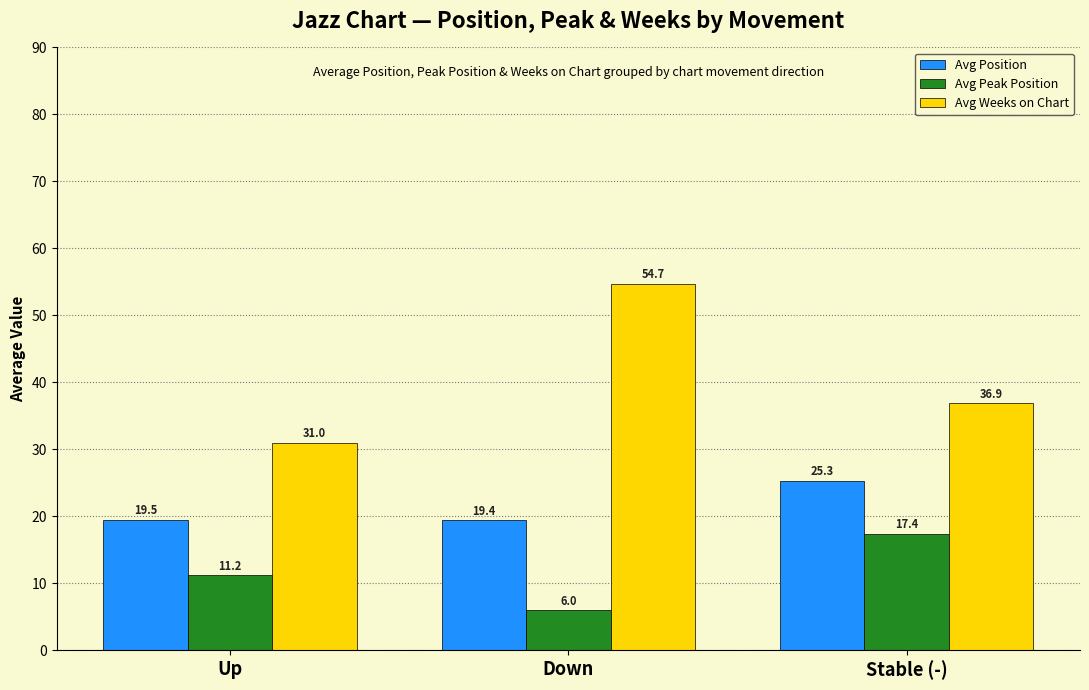

Reading right to left, list all the values displayed in this chart.

Avg Position: 25.3	19.4	19.5
Avg Peak Position: 17.4	6.0	11.2
Avg Weeks on Chart: 36.9	54.7	31.0